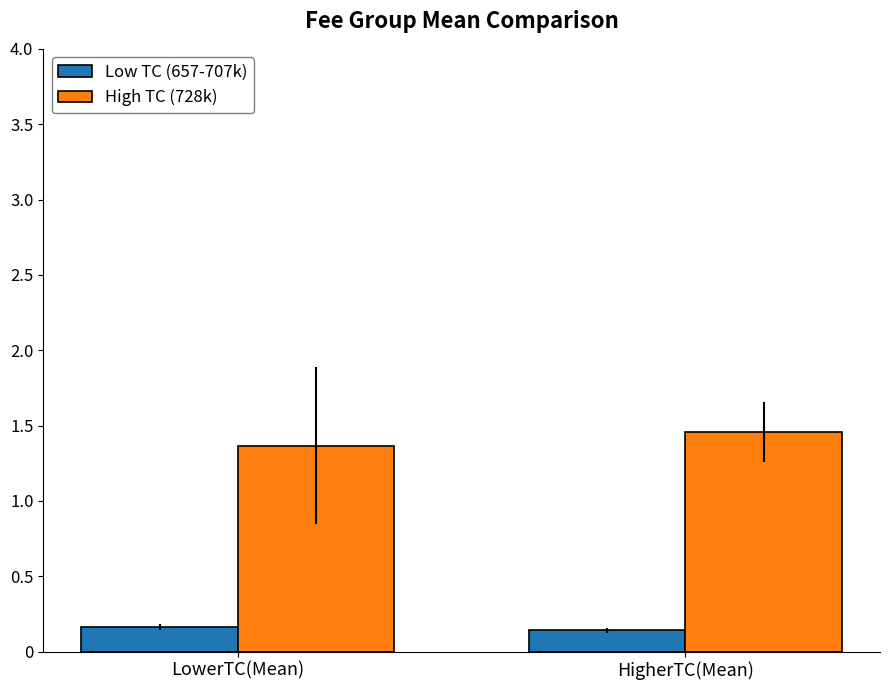

What is the label of the 1st bar from the right?

HigherTC(Mean)